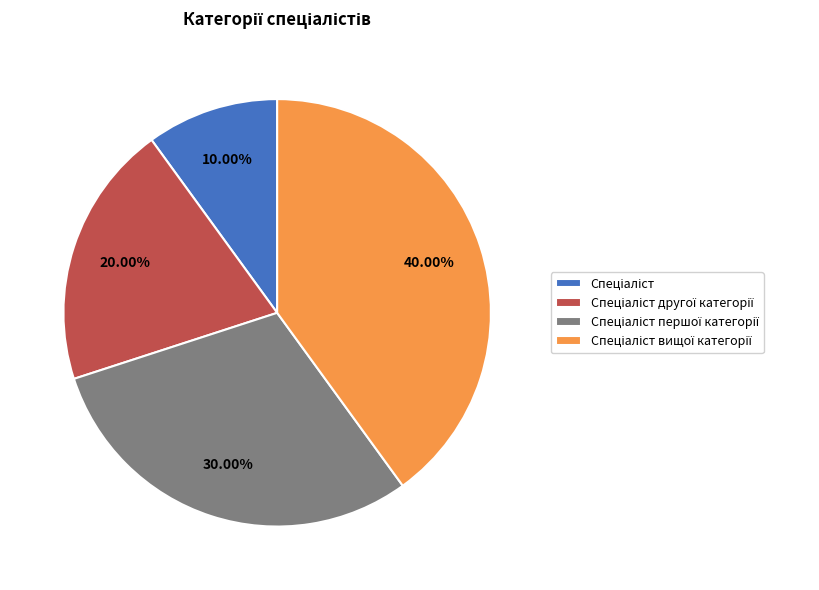

Which has a higher value, Спеціаліст другої категорії or Спеціаліст?

Спеціаліст другої категорії